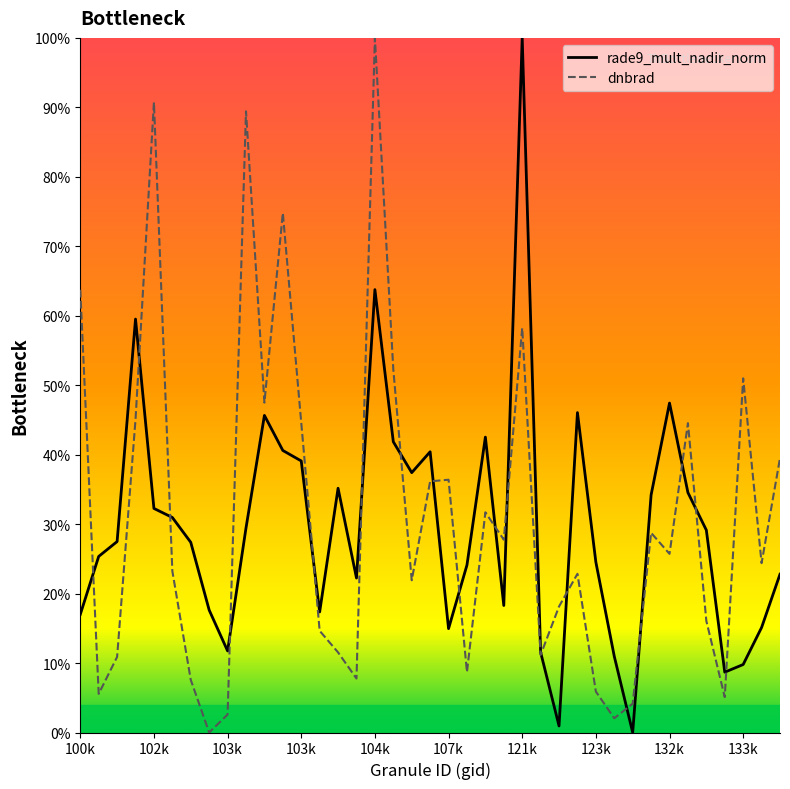

What is the maximum value shown in the chart?

100.0